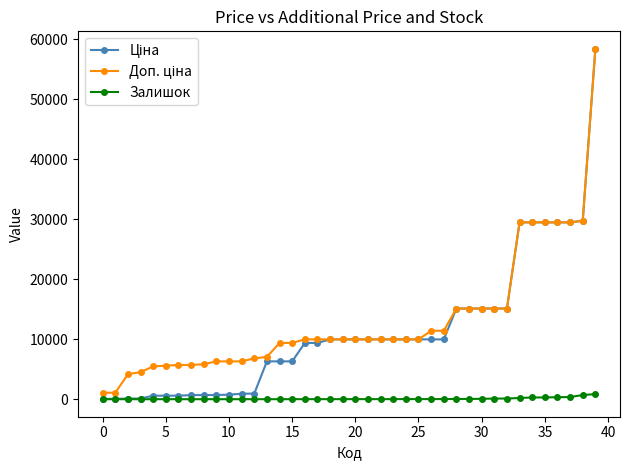

How many data points in Залишок are less than 11?

20